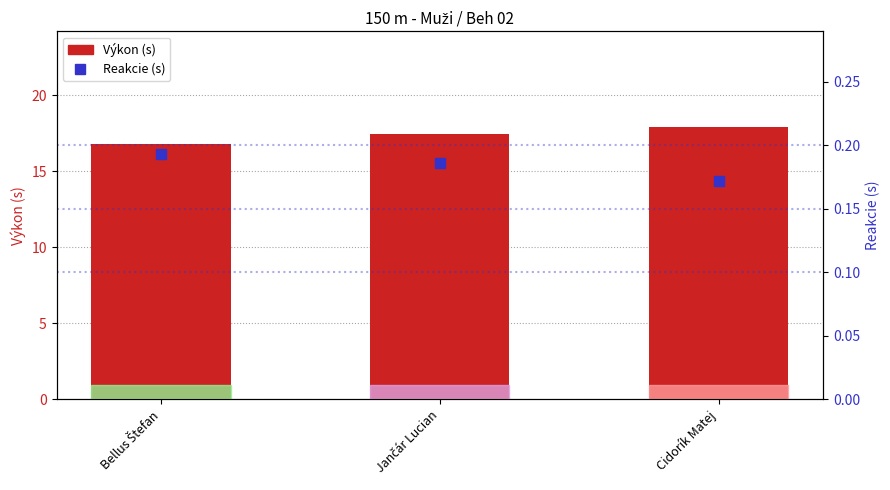

Which series reaches the minimum Y coordinate?

Reakcie (s)